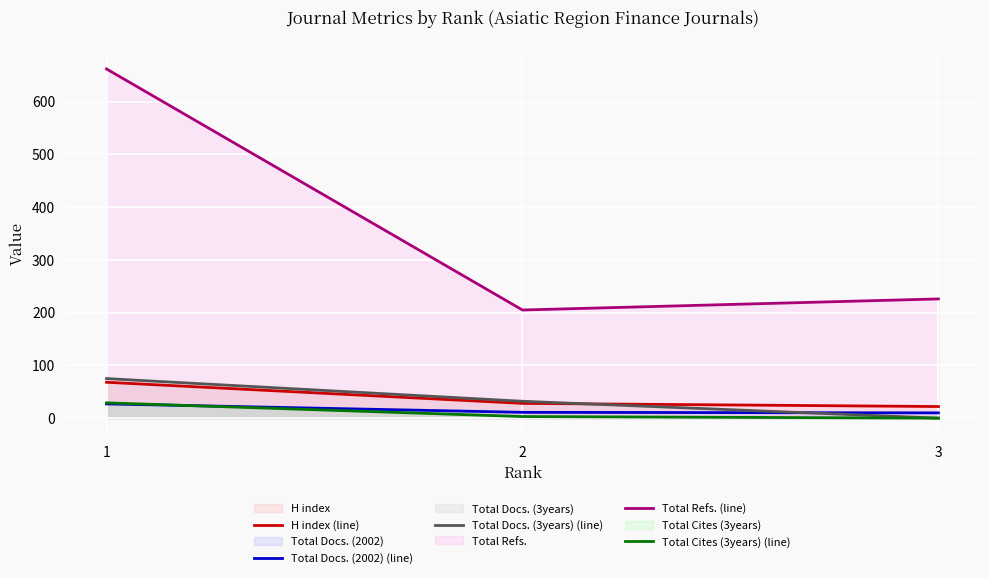

Is it true that Total Docs. (2002) (line) equals 27 at 1?

True